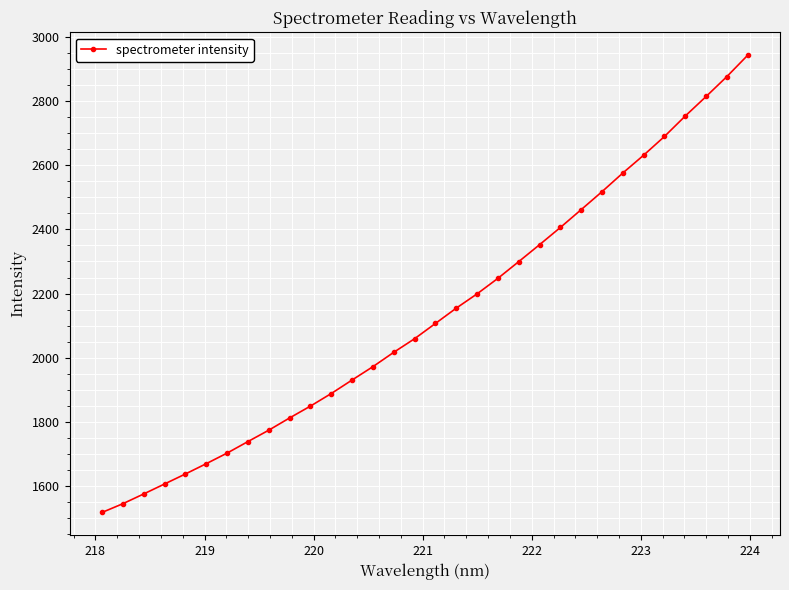

What is the smallest value displayed?

1517.1